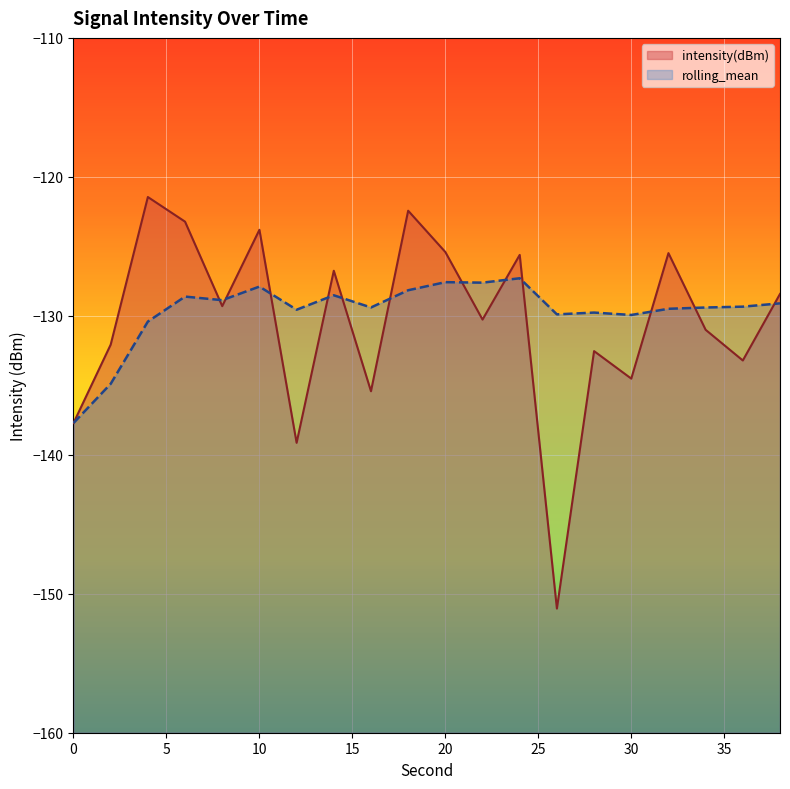

List the labels in order of rolling_mean value, largest first.

24, 20, 22, 10, 18, 14, 6, 8, 38, 36, 16, 34, 32, 12, 28, 26, 30, 4, 2, 0